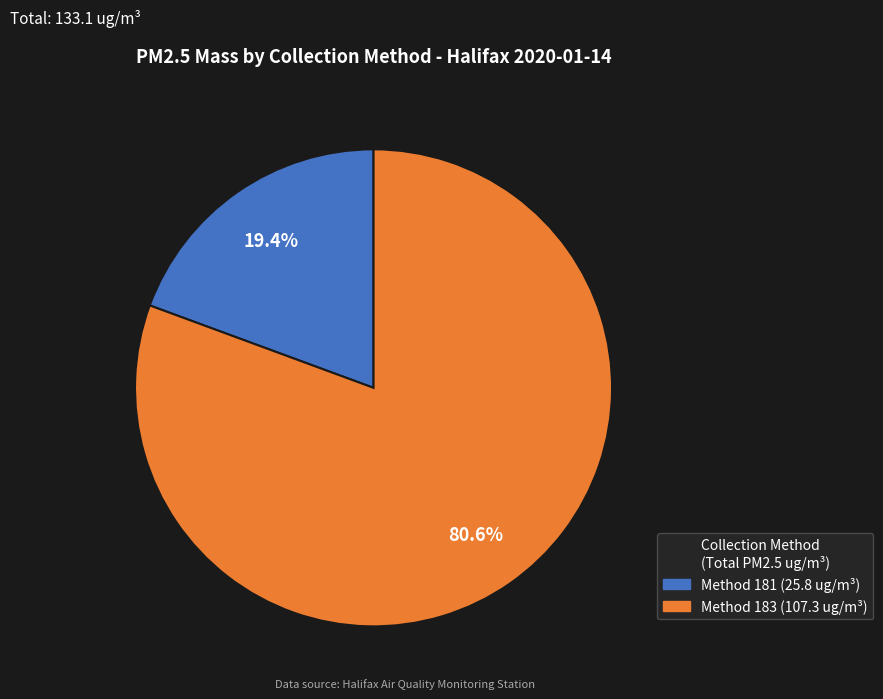

How many segments does this pie chart have?

2